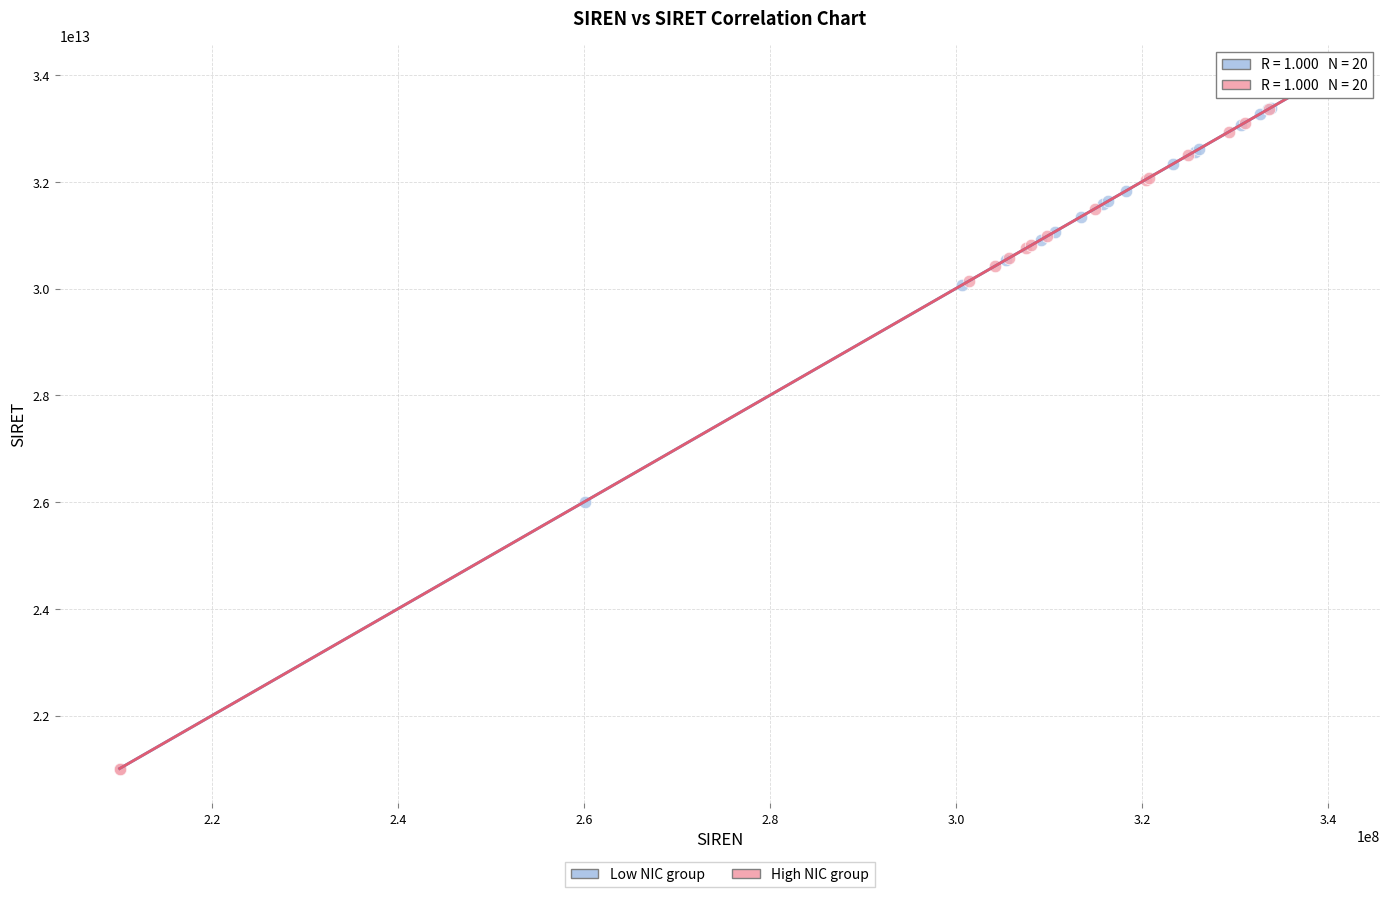

What are all the series names shown in the legend?

Low NIC group, High NIC group